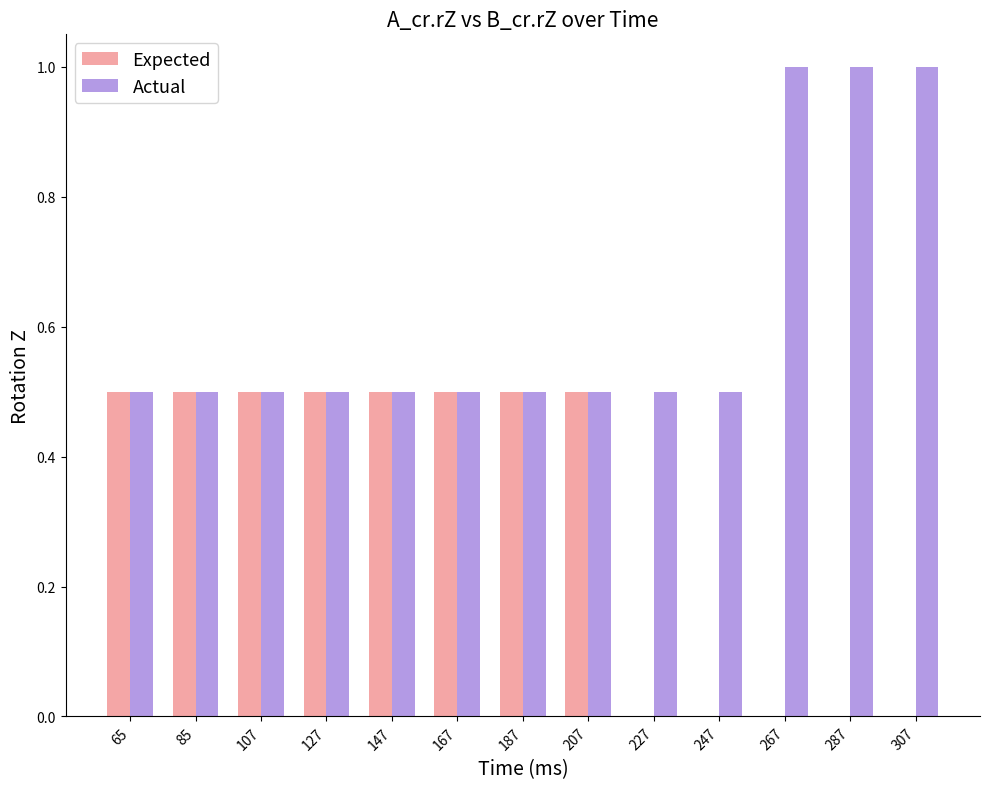

What is the greatest value displayed?

1.0